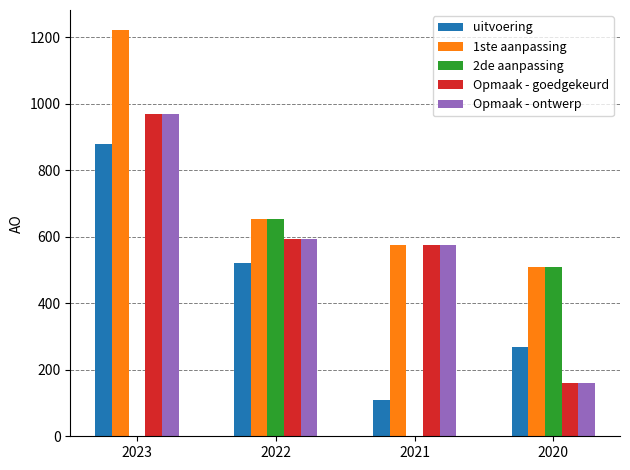

What is the average value of the 1ste aanpassing series?

740